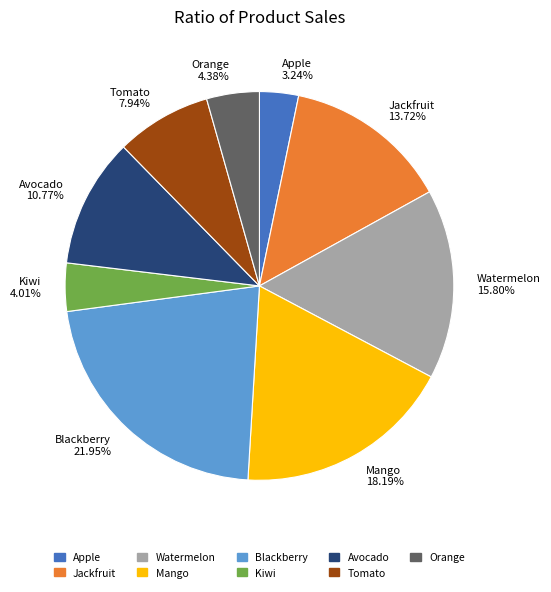

The Watermelon slice represents 16% of the pie. True or false?

True